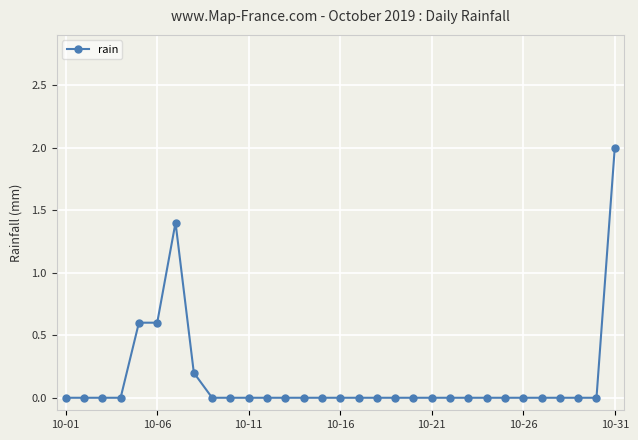

What is the greatest value displayed?

2.0